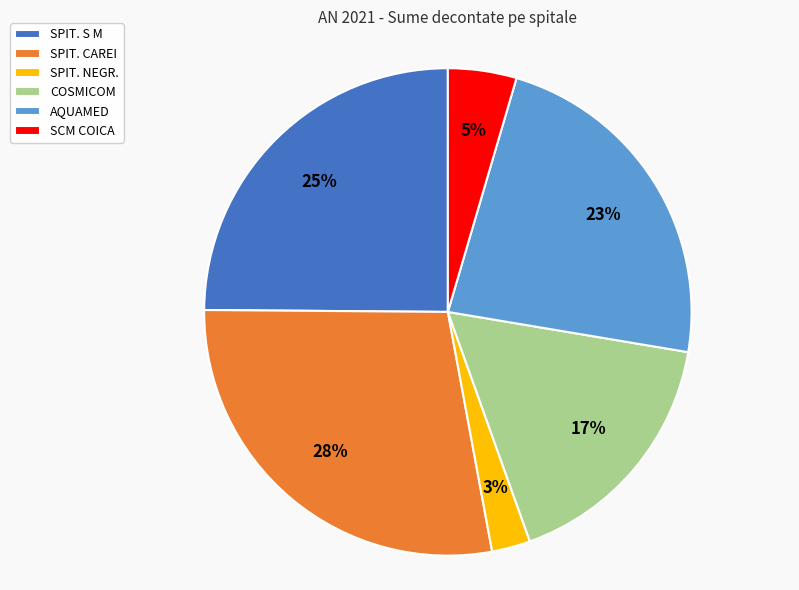

Is it true that COSMICOM is 17% of the pie?

True